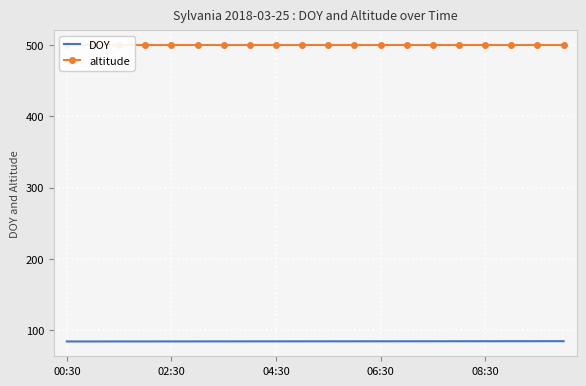

True or false: DOY has a value of 54.5 at 08:30.

False